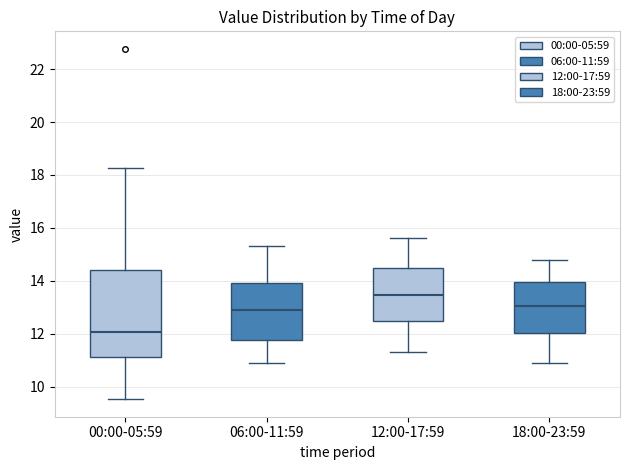

Which box is the tallest, from its lower edge to its upper edge?

00:00-05:59